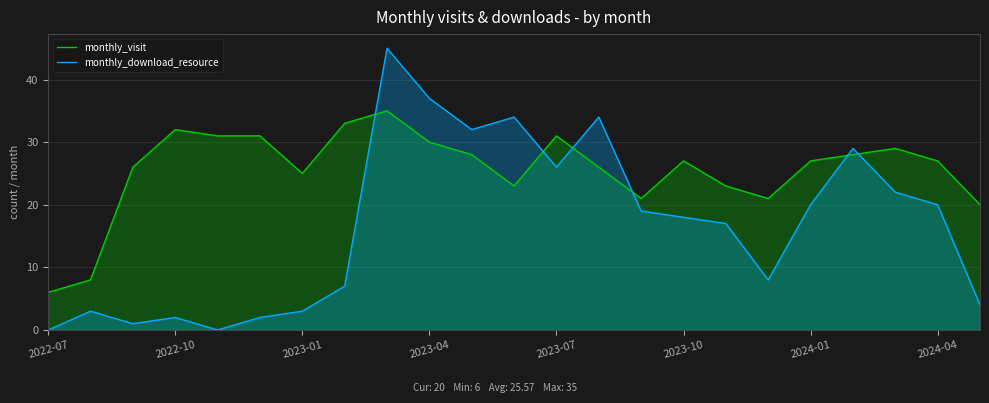

Does the chart display data point markers on the line(s)?

No